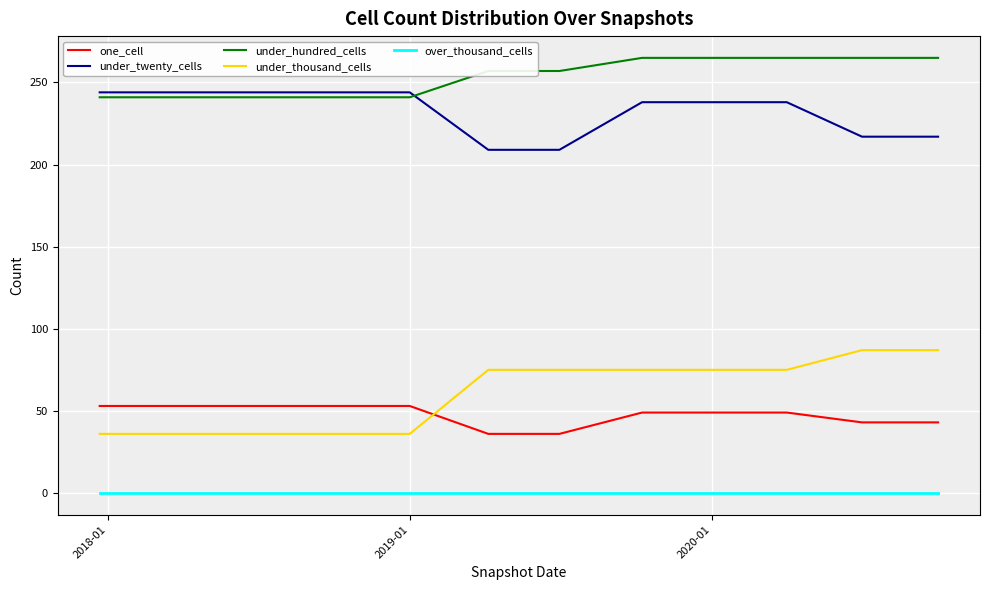

Is this an area chart (filled region under the line)?

No